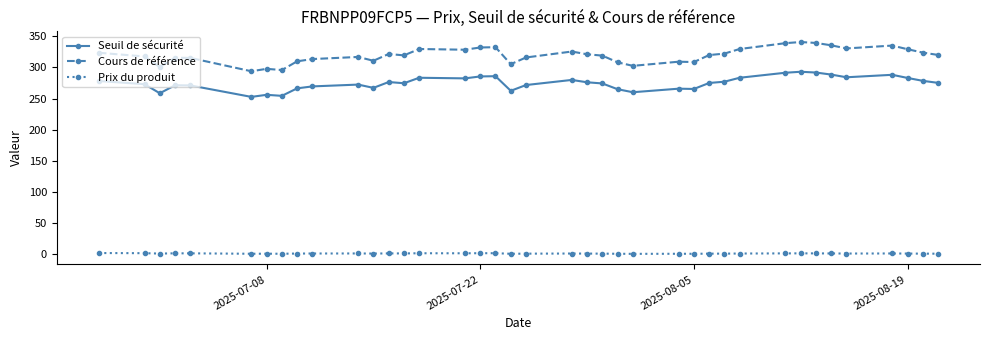

Which series has the largest total across all categories?

Cours de référence